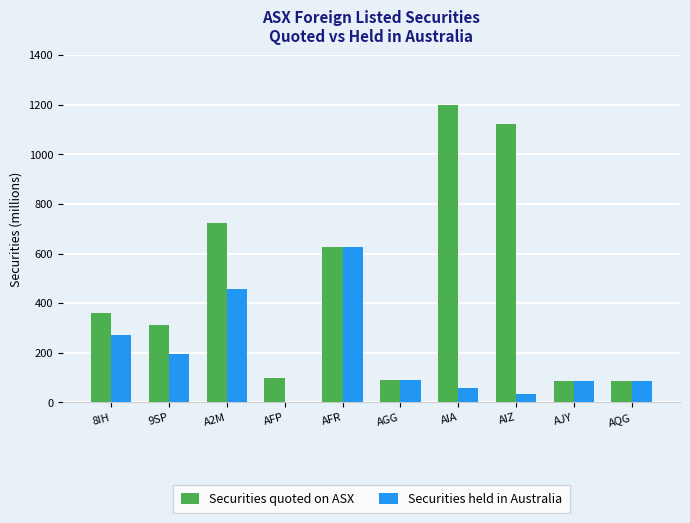

How many data points in Securities held in Australia are above 89?

5